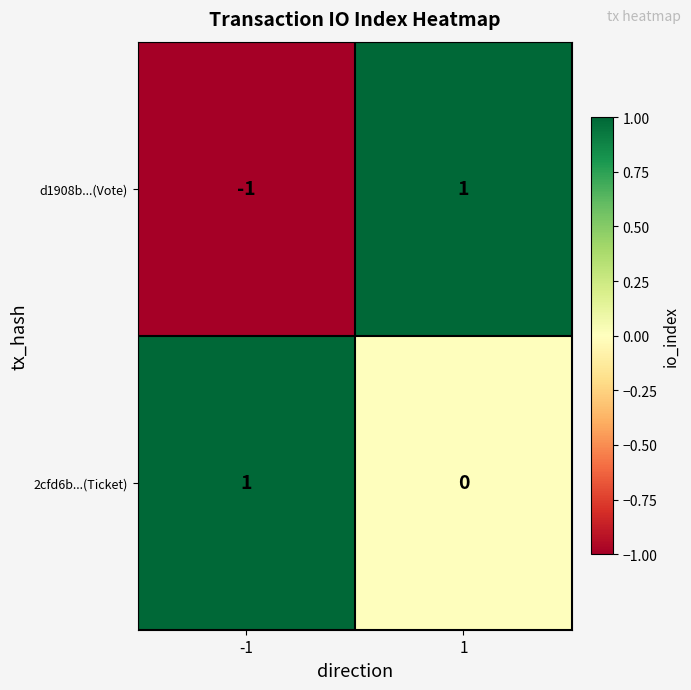

Reading left to right, extract all data points from this chart.

d1908b...(Vote): -1=-1	1=1
2cfd6b...(Ticket): -1=1	1=0